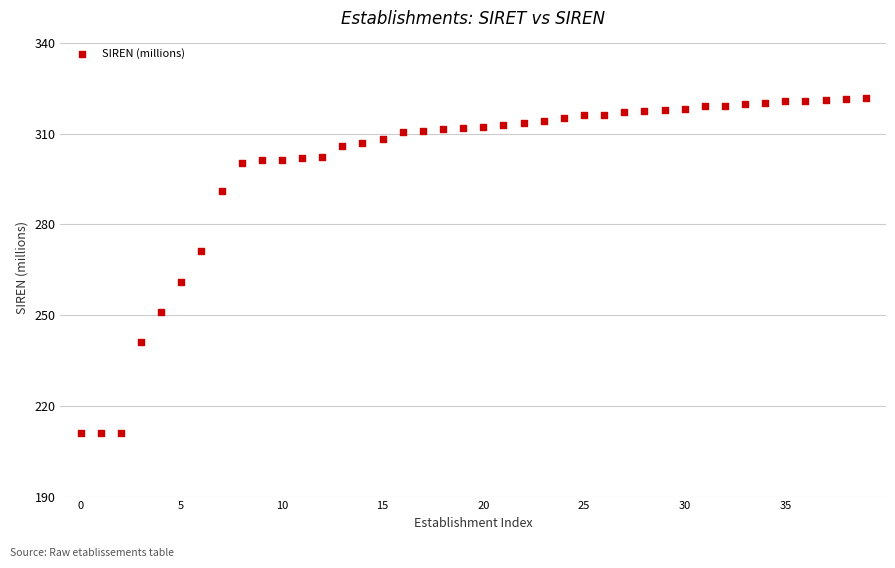

What is the range of Y values (max minus min)?

110.6